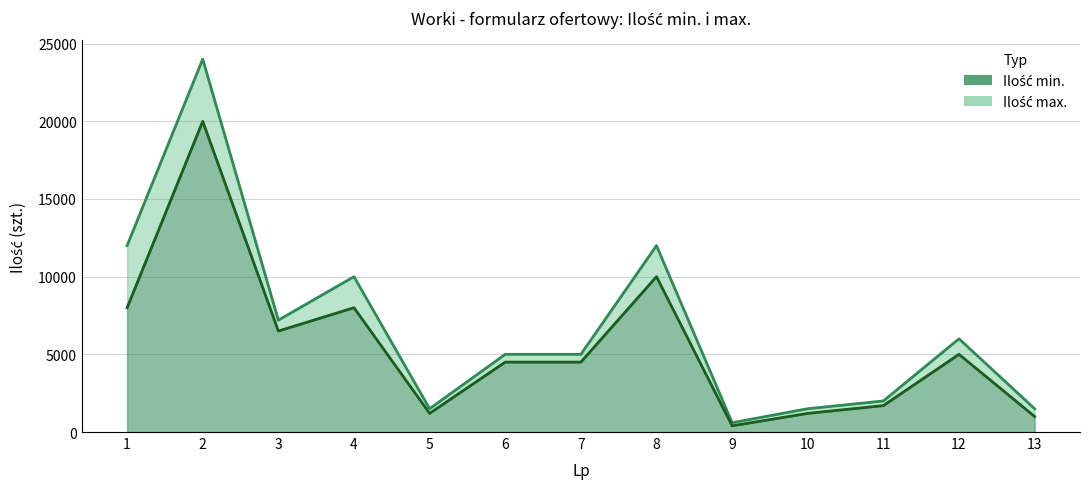

Reading left to right, list all the values displayed in this chart.

Ilość min.: 8000	20000	6500	8000	1200	4500	4500	10000	400	1200	1700	5000	1000
Ilość max.: 12000	24000	7200	10000	1500	5000	5000	12000	600	1500	2000	6000	1500